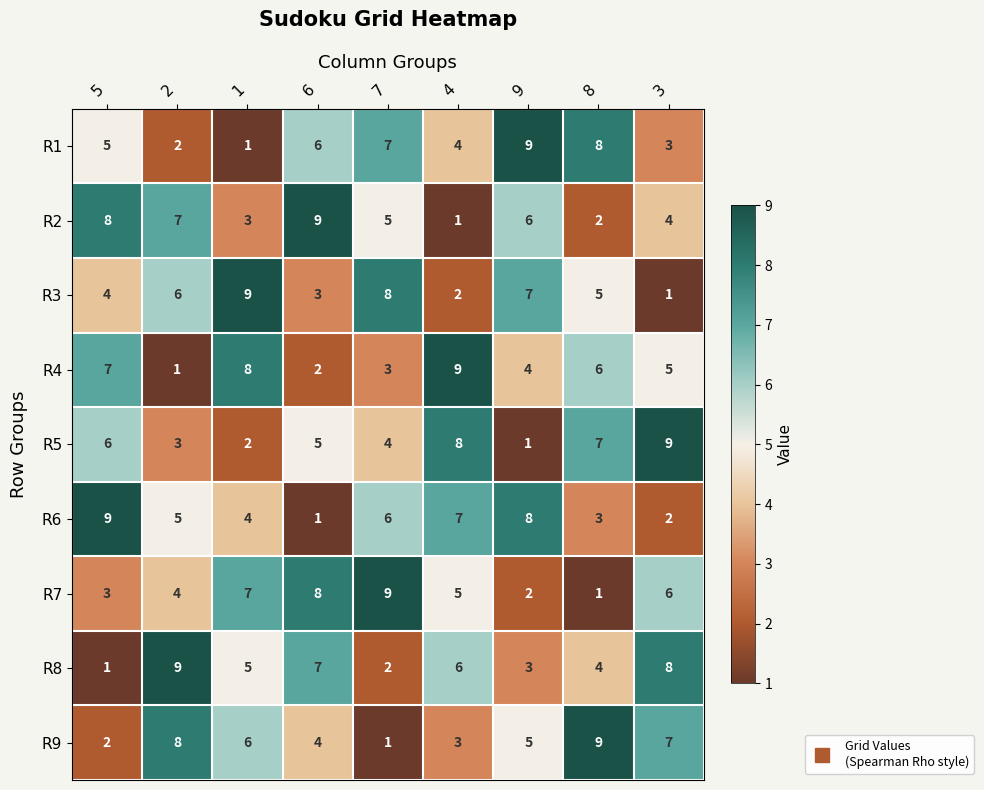

At how many categories does at least one series exceed 3?

9